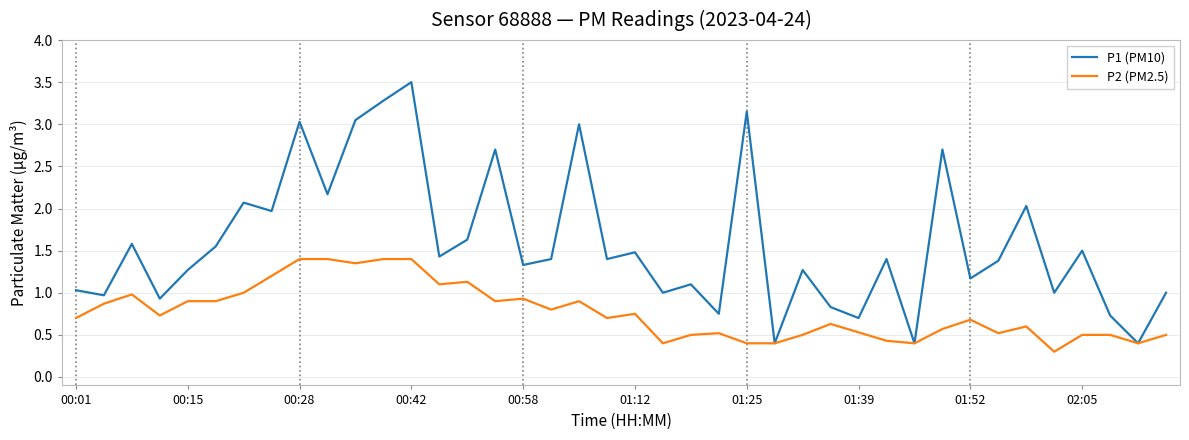

Which series has the widest spread of values?

P1 (PM10)